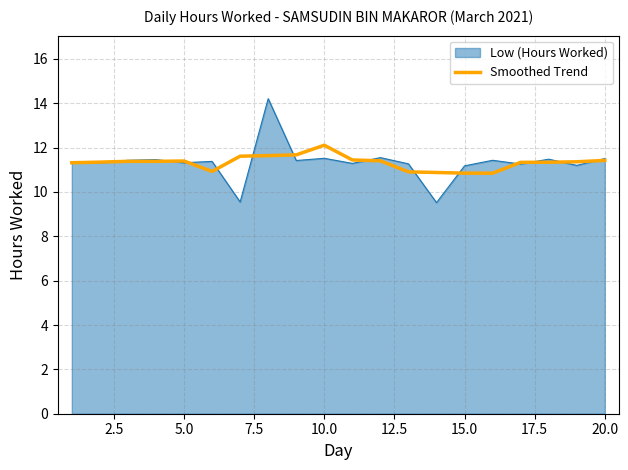

What is the greatest value displayed?

14.2